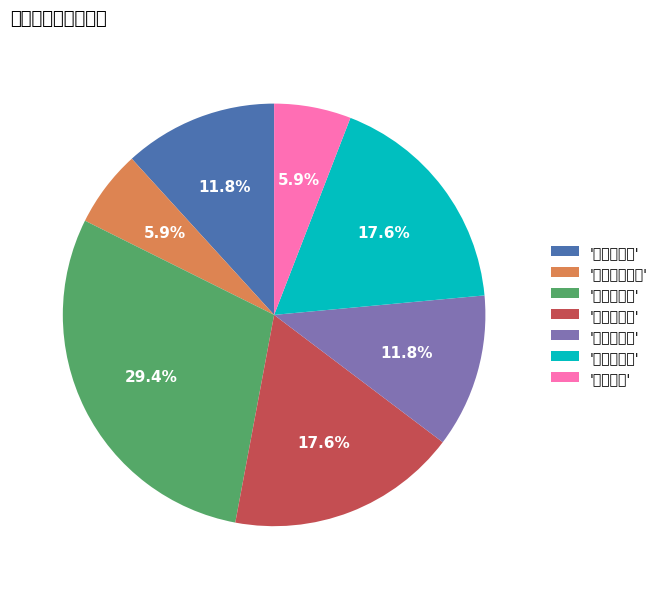

Does '机电工程系' account for over 50% of the chart?

No